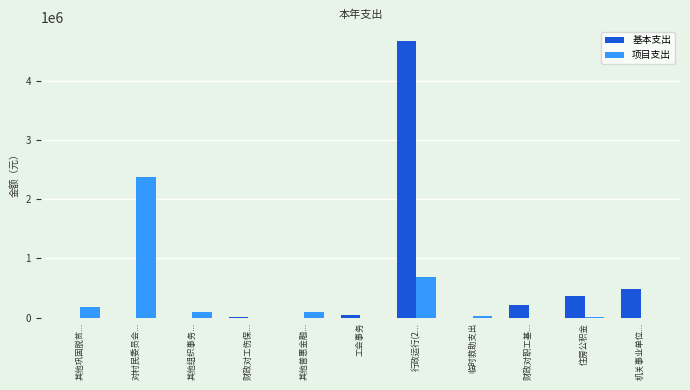

What is the difference between the 基本支出 values at 其他普惠金融... and 财政对职工基...?

217458.0